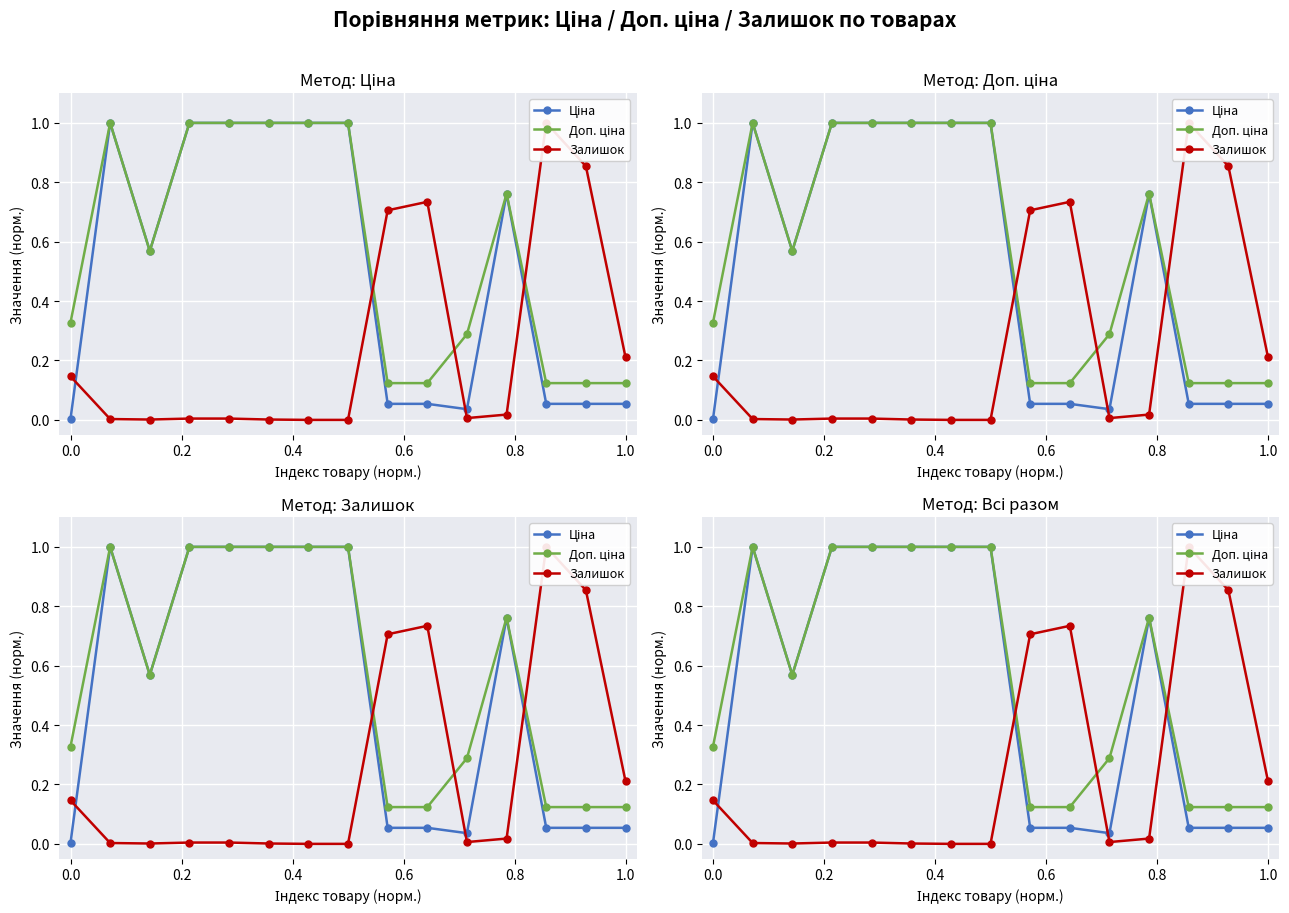

Reading left to right, transcribe all the data shown in this chart.

Ціна: 0.0	1.0	0.6	1.0	1.0	1.0	1.0	1.0	0.1	0.1	0.0	0.8	0.1	0.1	0.1
Доп. ціна: 0.3	1.0	0.6	1.0	1.0	1.0	1.0	1.0	0.1	0.1	0.3	0.8	0.1	0.1	0.1
Залишок: 0.1	0.0	0.0	0.0	0.0	0.0	0.0	0.0	0.7	0.7	0.0	0.0	1.0	0.9	0.2